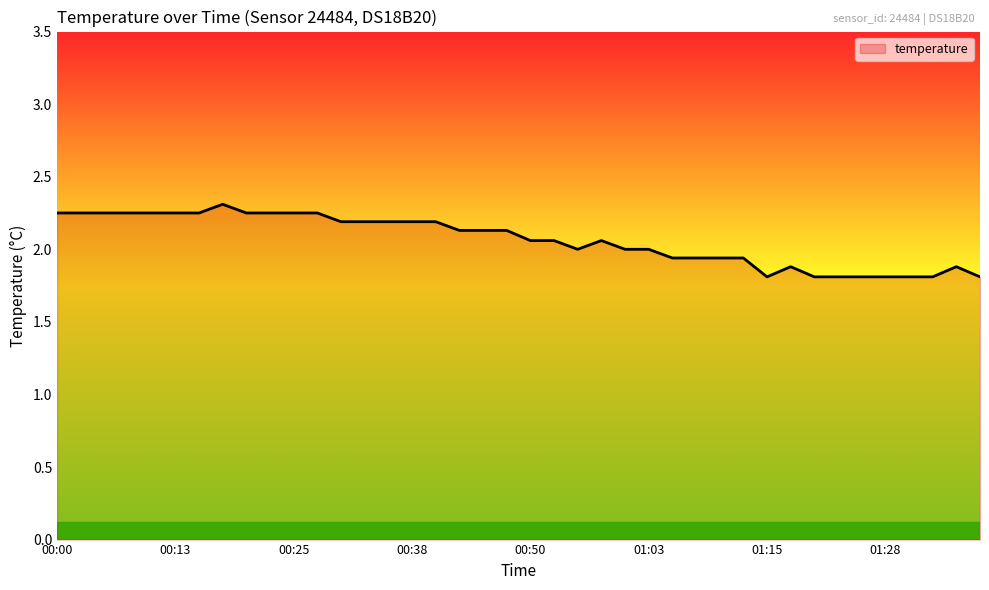

What is the difference between the maximum and minimum values?

0.5